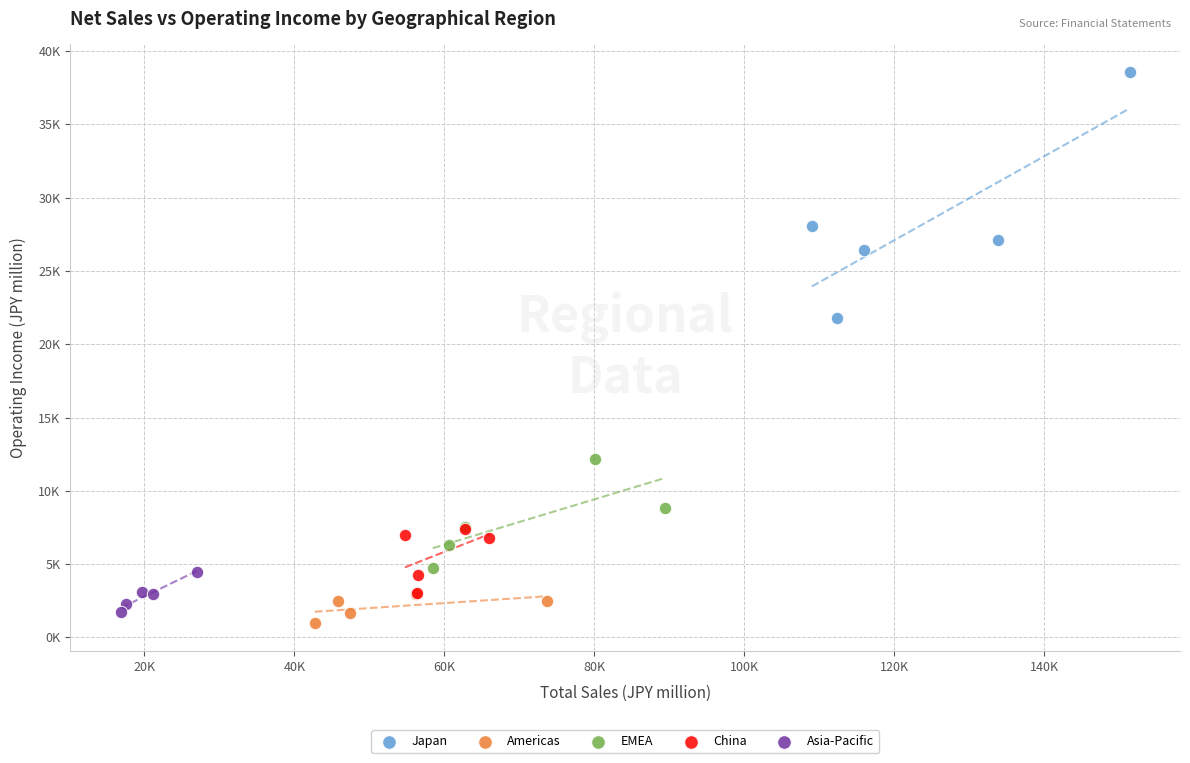

What are all the series names shown in the legend?

Japan, Americas, EMEA, China, Asia-Pacific